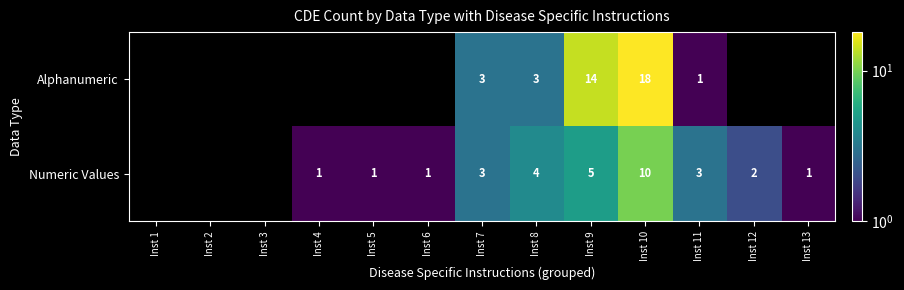

The value of Numeric Values at Inst 4 is 1. True or false?

True